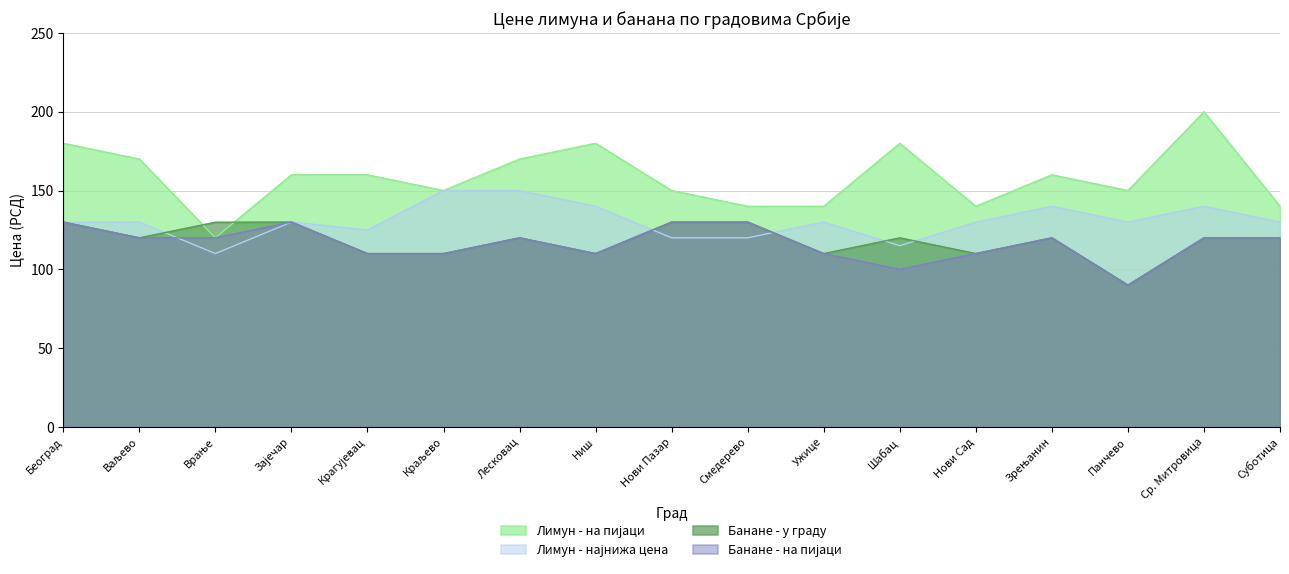

True or false: Лимун - на пијаци has more than 1 interior local peaks.

True